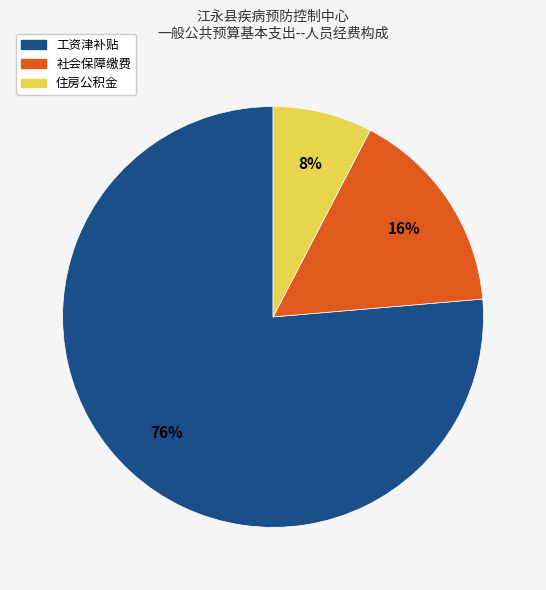

To the nearest percent, what portion does 住房公积金 represent?

8%